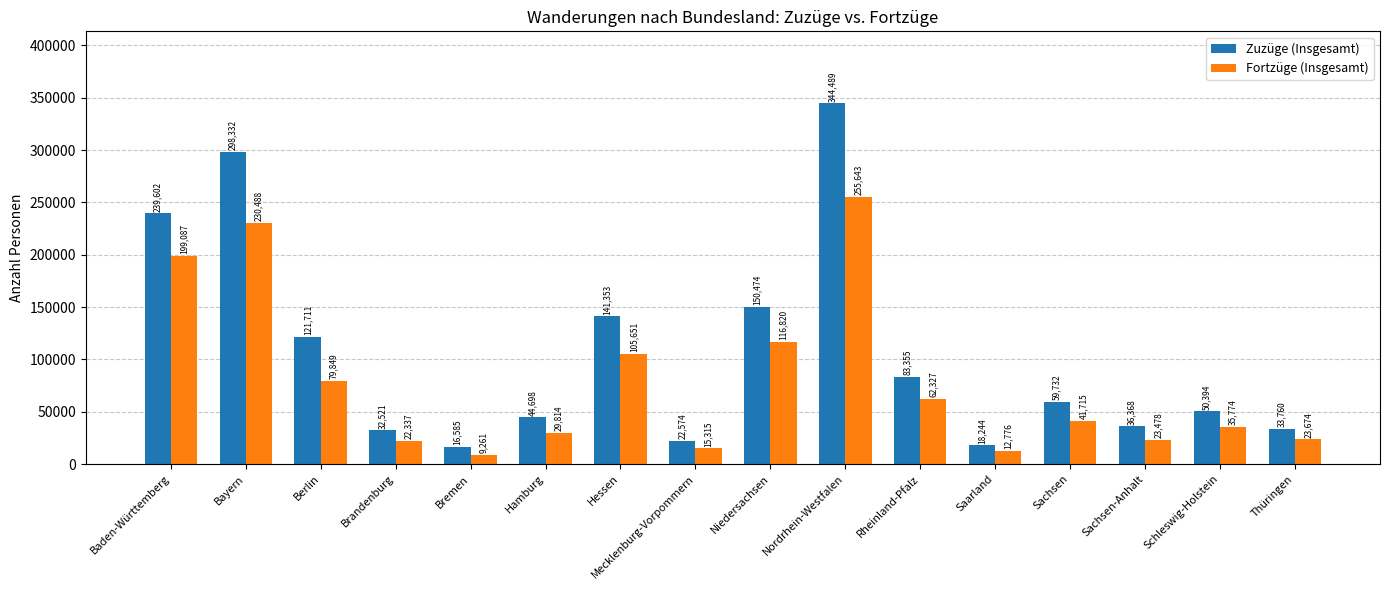

What is the value of the Fortzüge (Insgesamt) bar at the 11th from the left?

62327